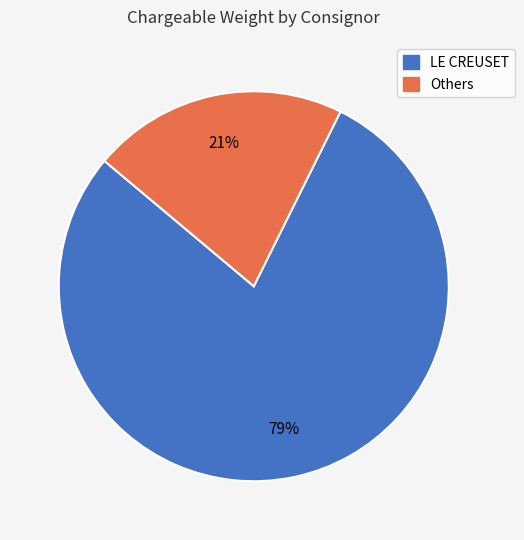

Does any single category account for the majority?

Yes